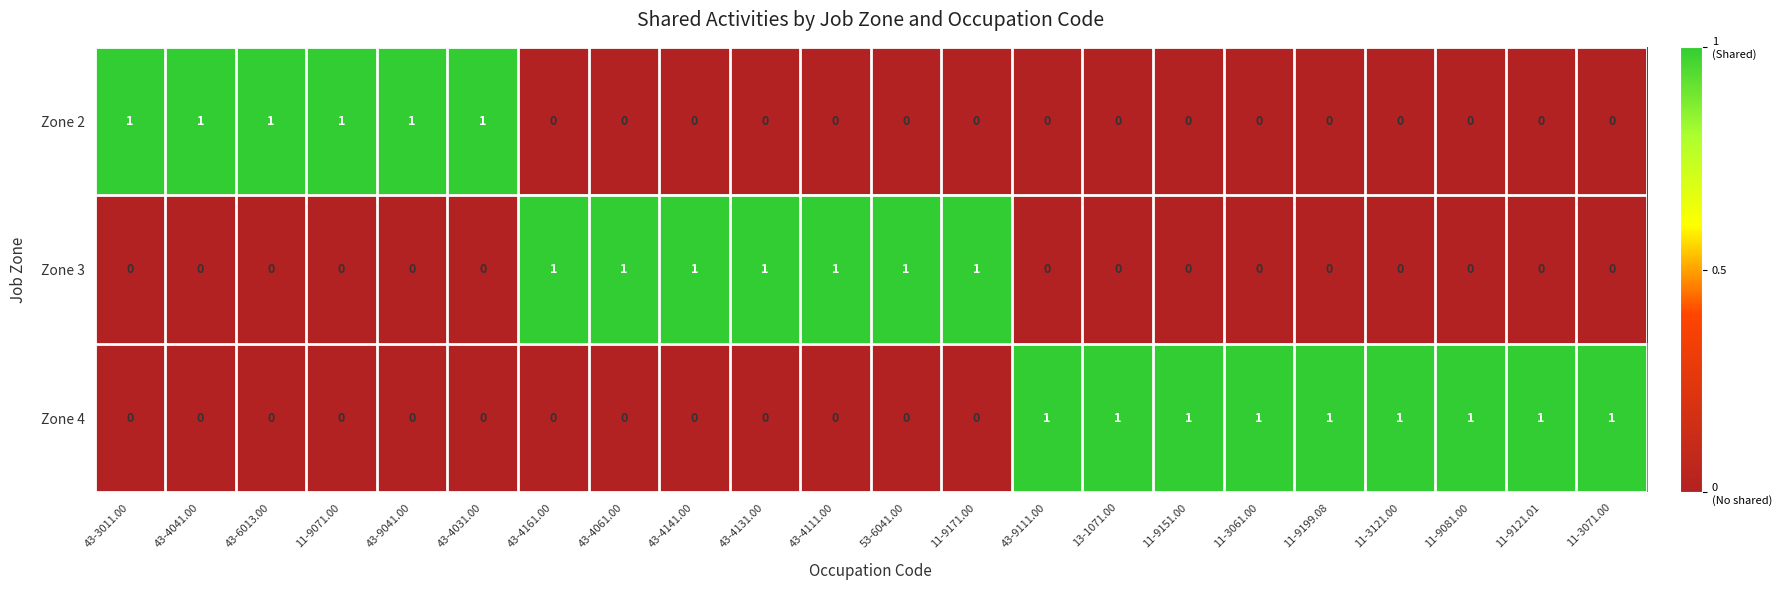

Rank the series by their average value, from highest to lowest.

Zone 4, Zone 3, Zone 2